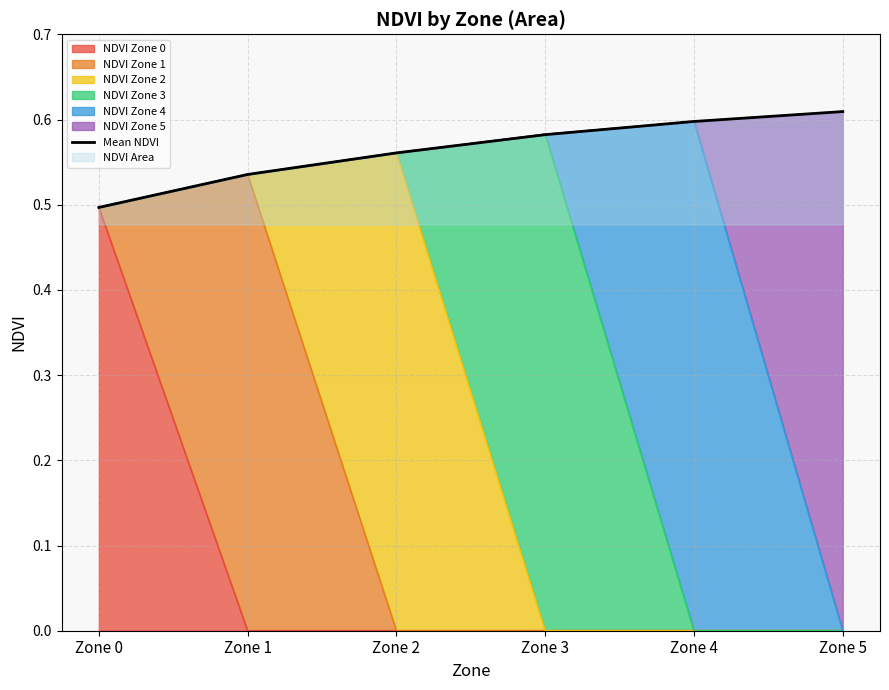

What is the minimum value shown in the chart?

0.5